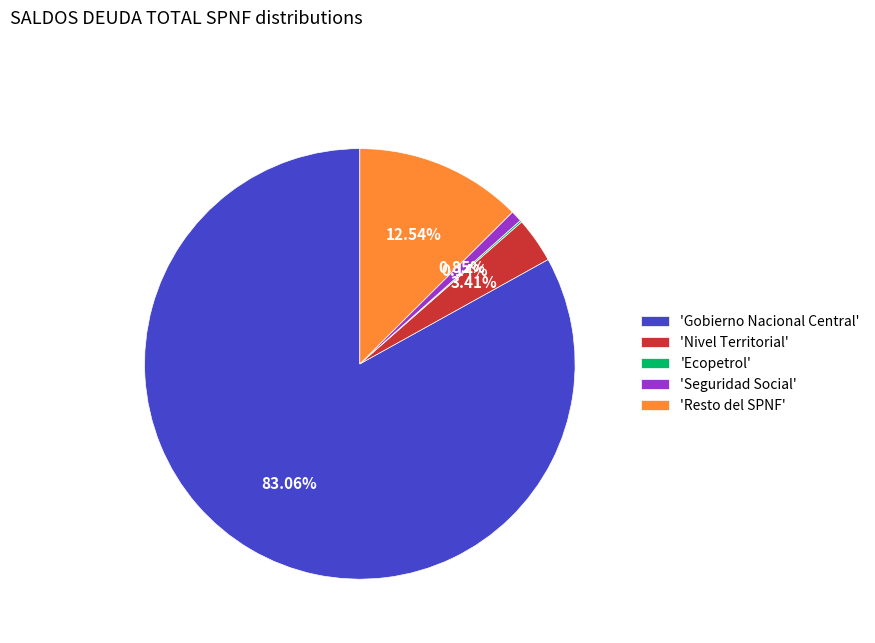

Is 'Gobierno Nacional Central' the majority of the pie?

Yes